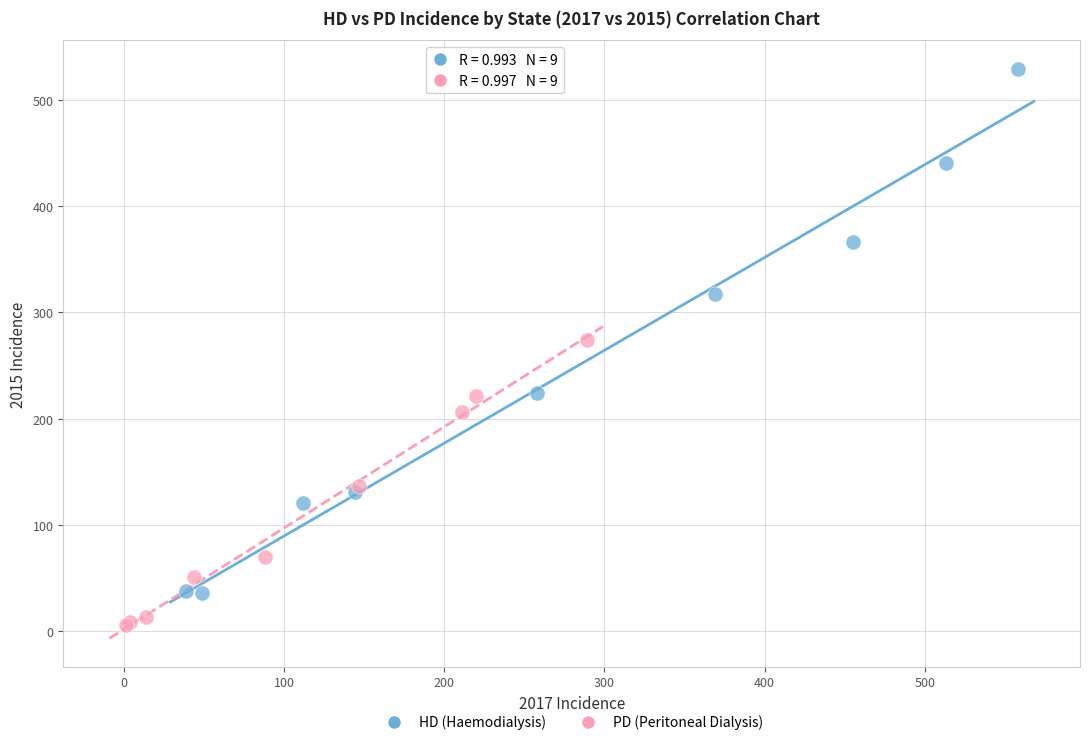

Which series has the largest Y range (max minus min)?

HD (Haemodialysis)